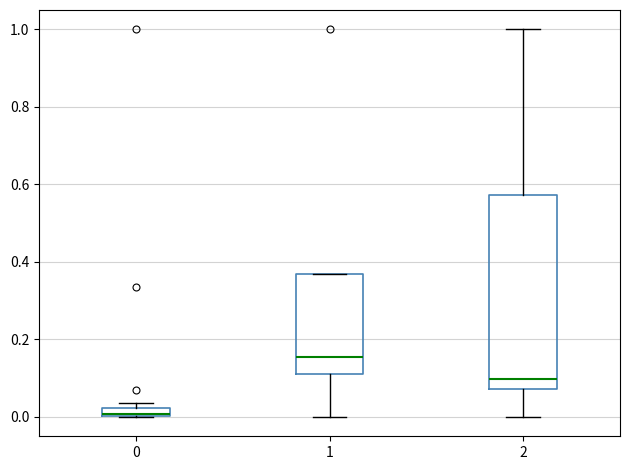

Where is the lower edge of the box at x = 0 on the y-axis? The values are not printed on the chart, so give them approximately, as read against the axis.

0.00